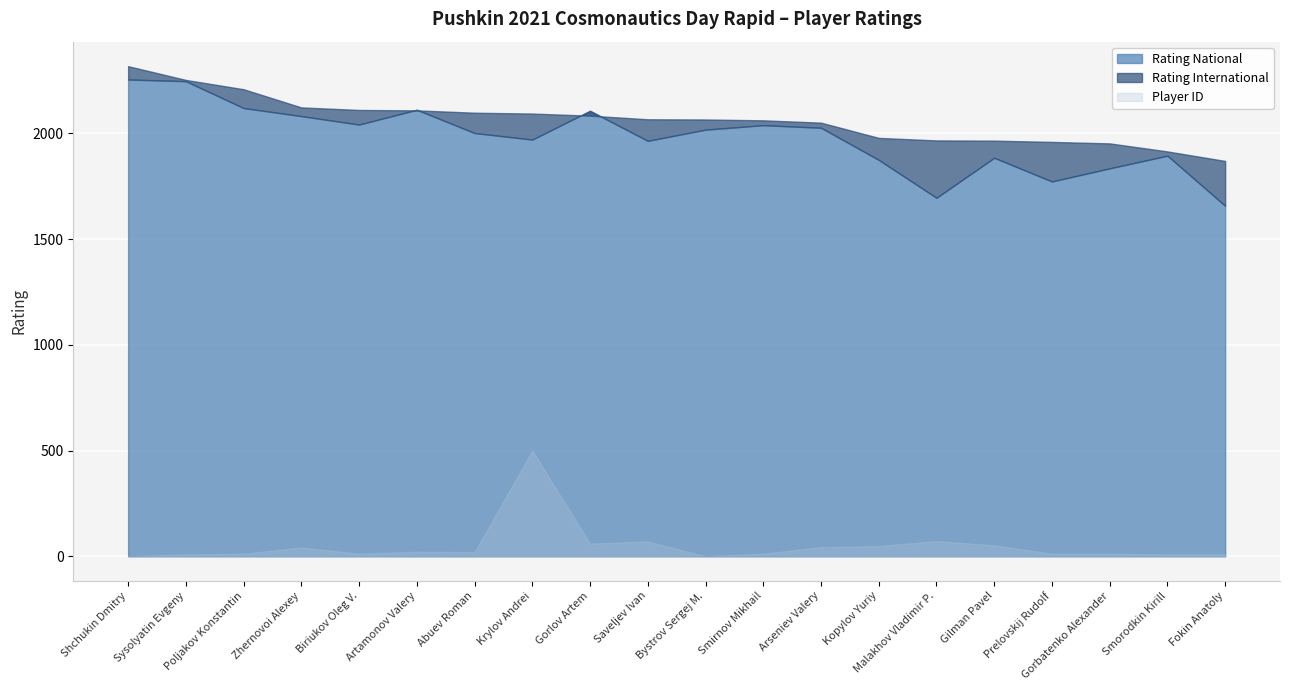

What position from the right is Poljakov Konstantin?

18